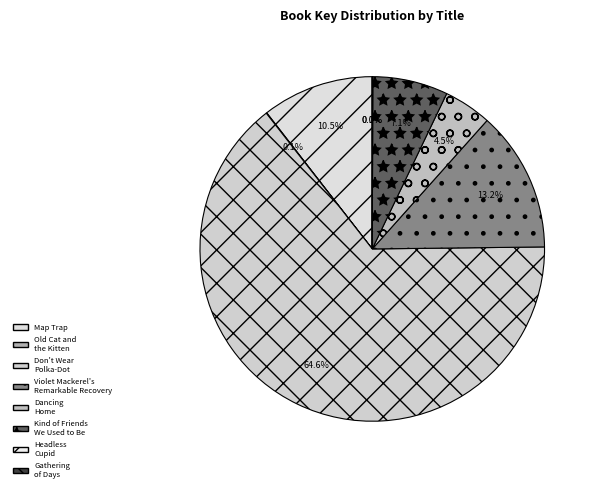

How much of the chart is everything except Violet Mackerel's Remarkable Recovery?

86.8%